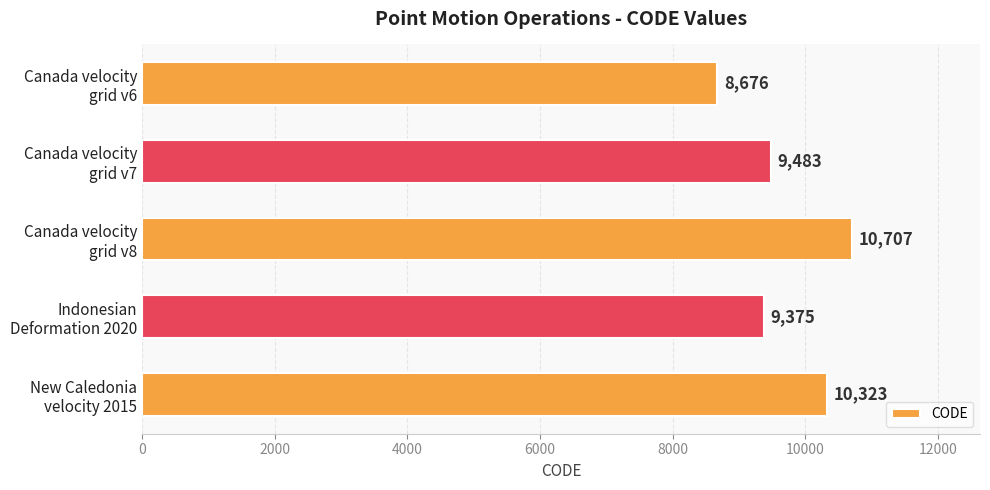

Reading top to bottom, what are all the values shown in this chart?

8676	9483	10707	9375	10323